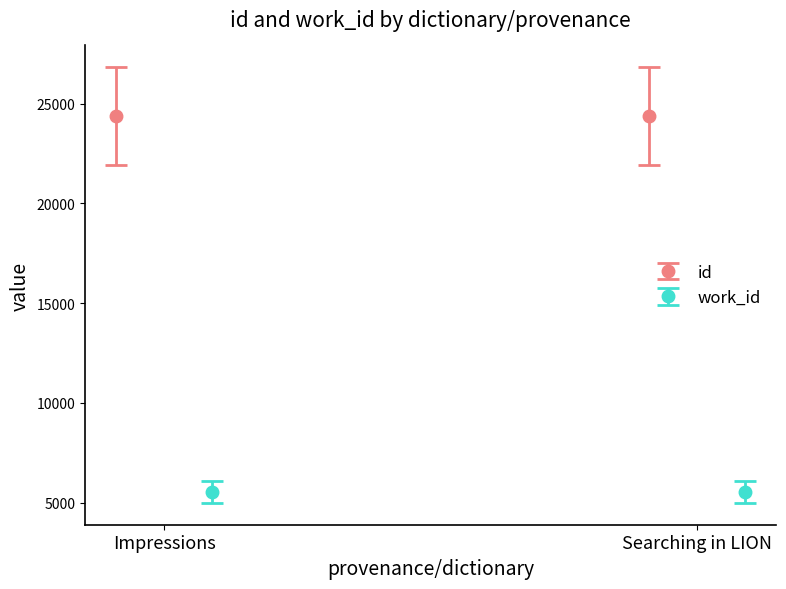

How many id values are between 24385 and 24394?

2